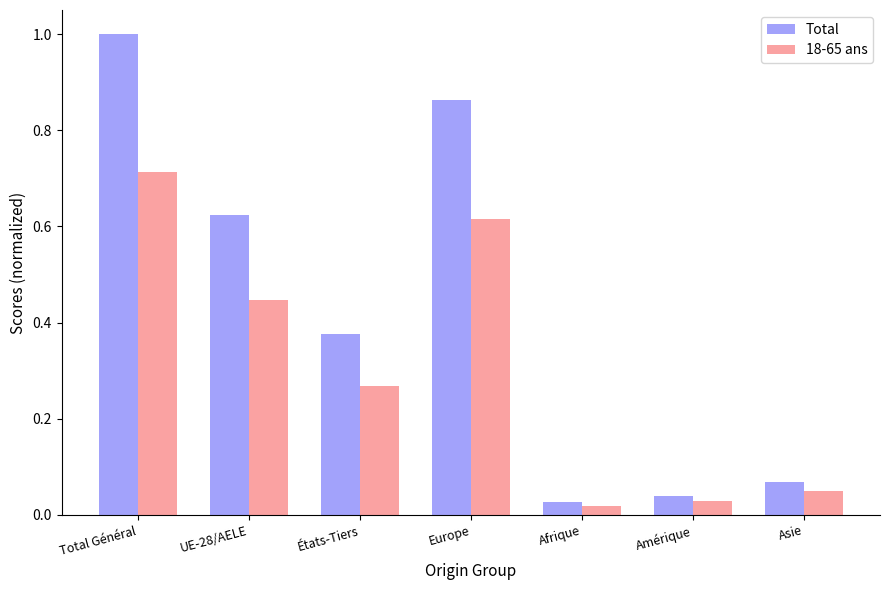

What are all the series names shown in the legend?

Total, 18-65 ans